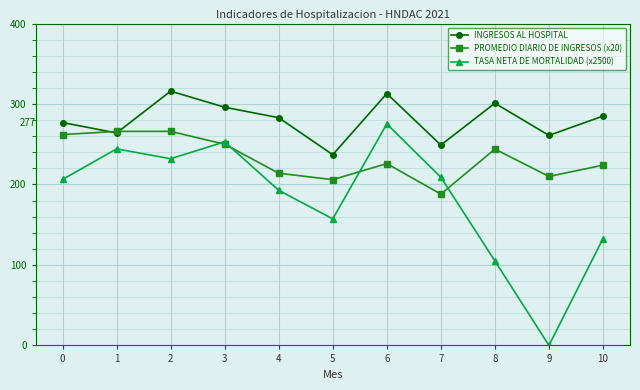

List the series in order of their overall mean, lowest first.

TASA NETA DE MORTALIDAD (x2500), PROMEDIO DIARIO DE INGRESOS (x20), INGRESOS AL HOSPITAL